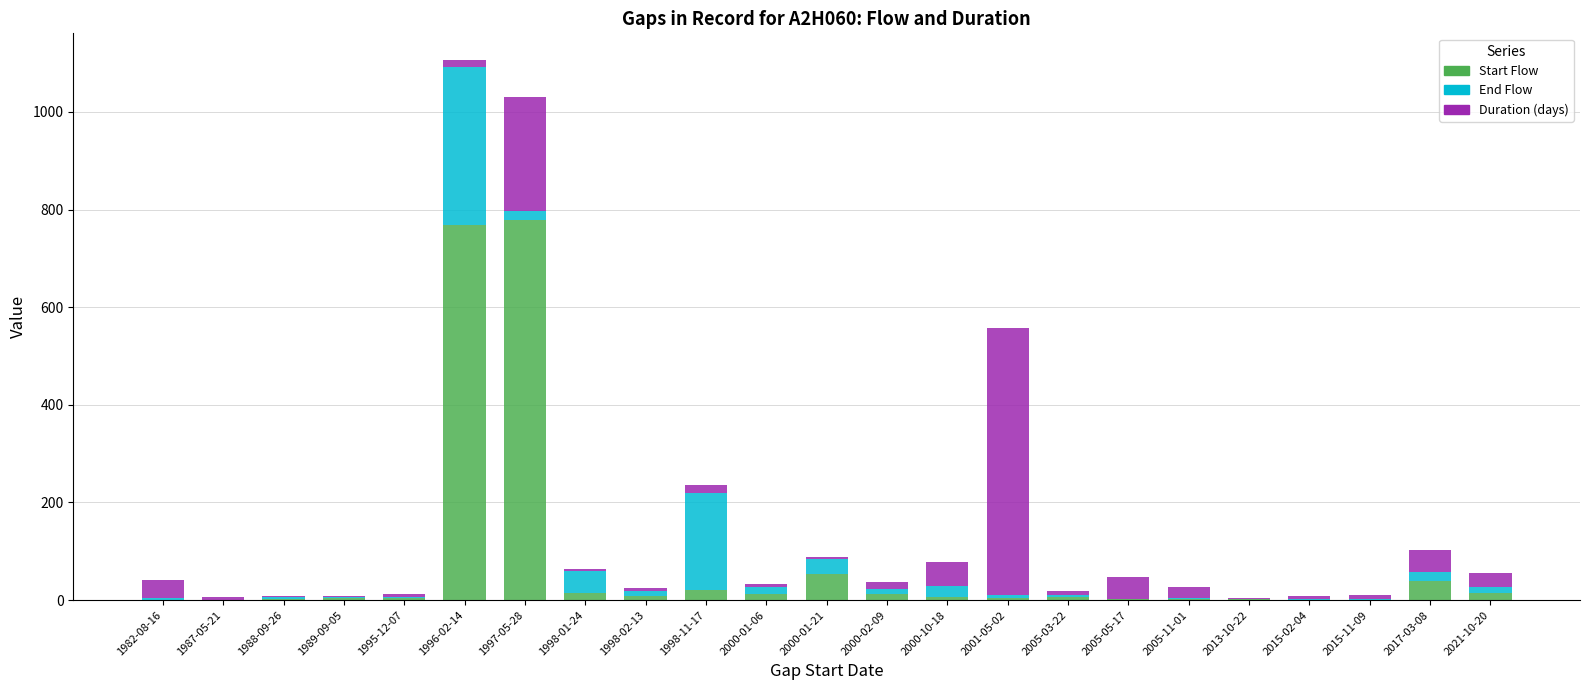

Is it true that Start Flow equals 0.0 at 1982-08-16?

True